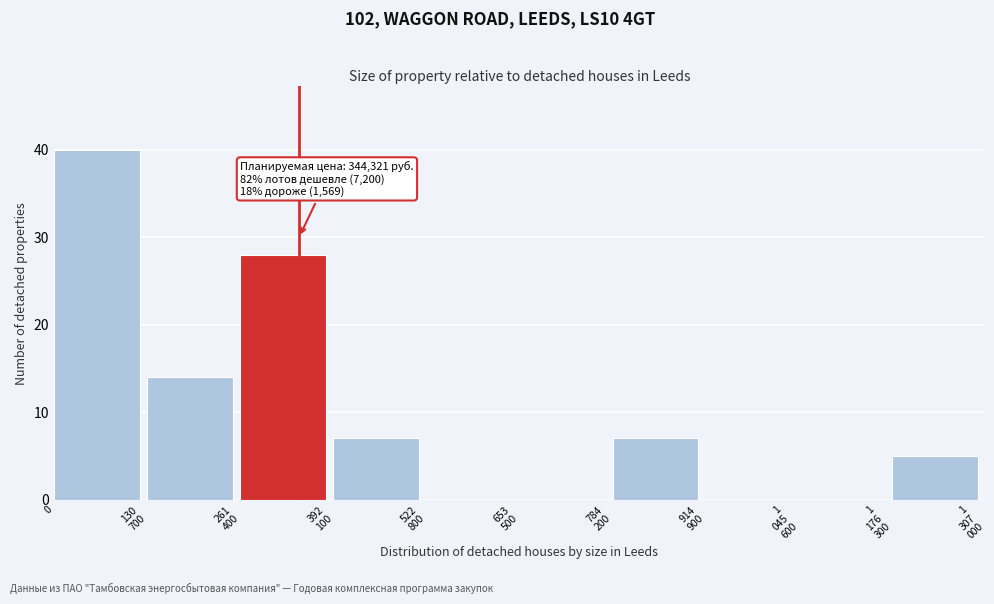

True or false: the data shows 40 at 0.

True